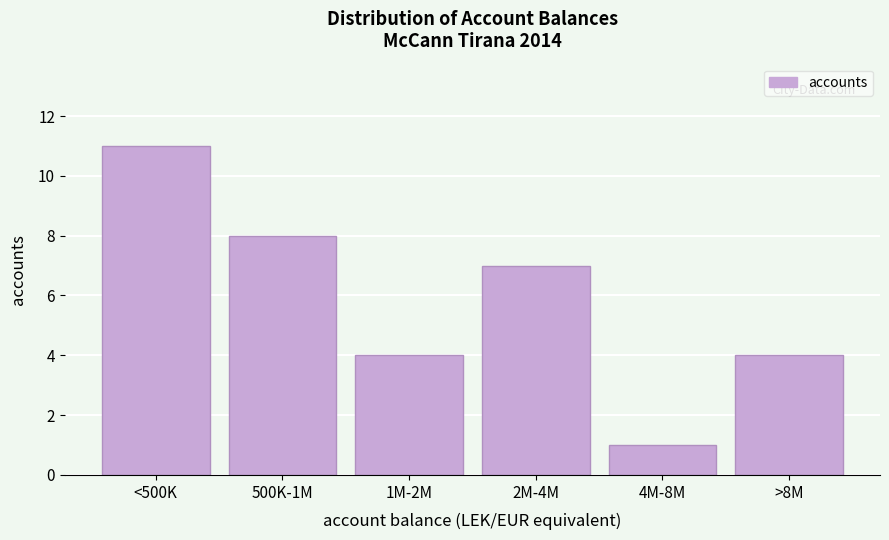

Reading left to right, extract all data points from this chart.

11	8	4	7	1	4